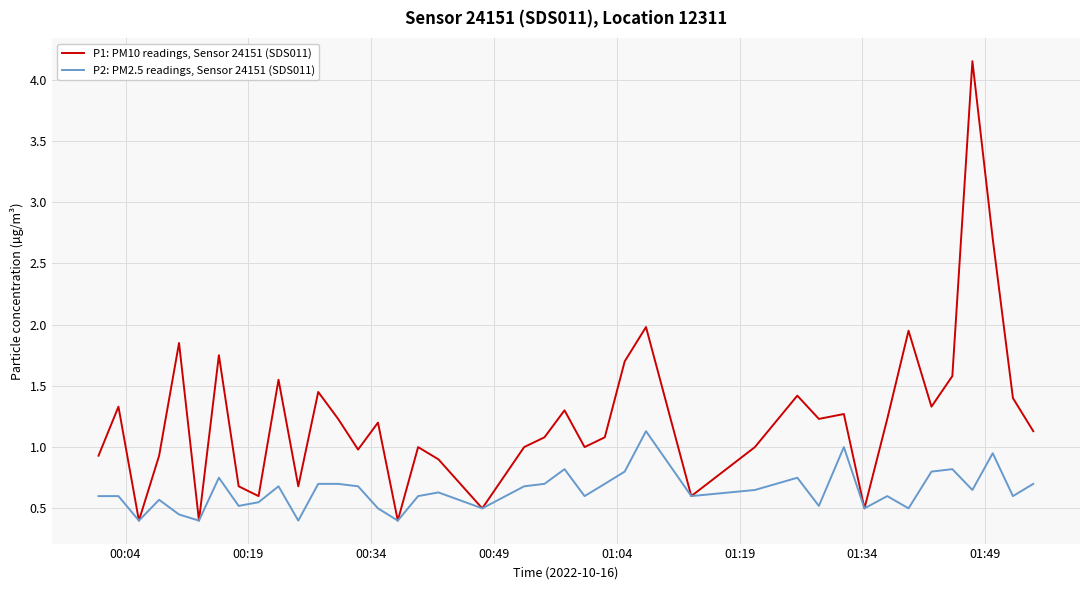

Rank the series by their maximum value, from lowest to highest.

P2: PM2.5 readings, Sensor 24151 (SDS011), P1: PM10 readings, Sensor 24151 (SDS011)